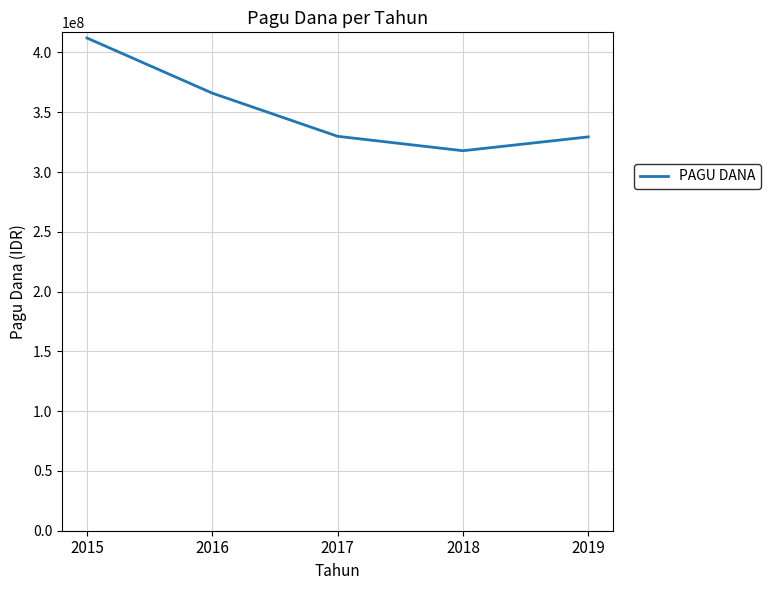

What is the difference between the maximum and second lowest values?

82736160